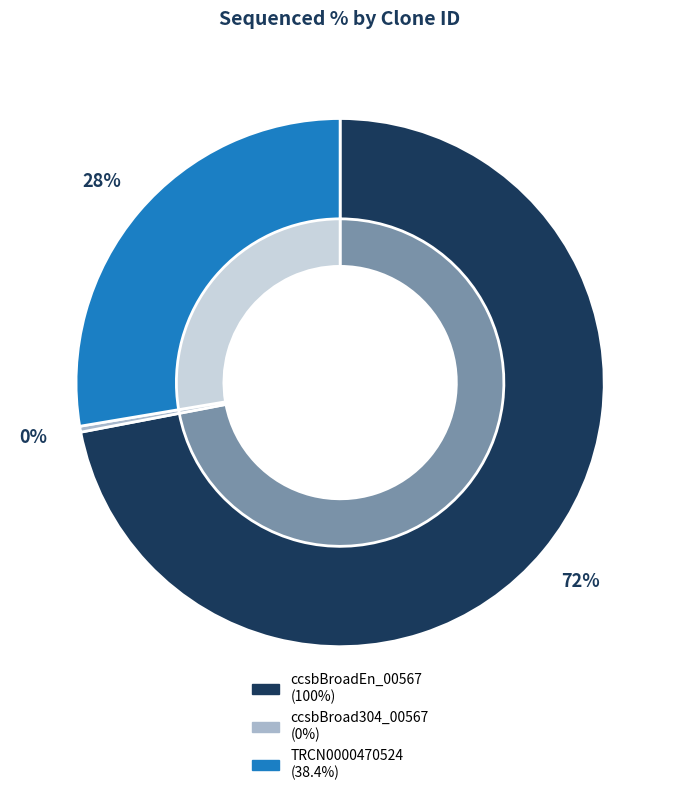

The ccsbBroad304_00567 slice represents 1% of the pie. True or false?

False